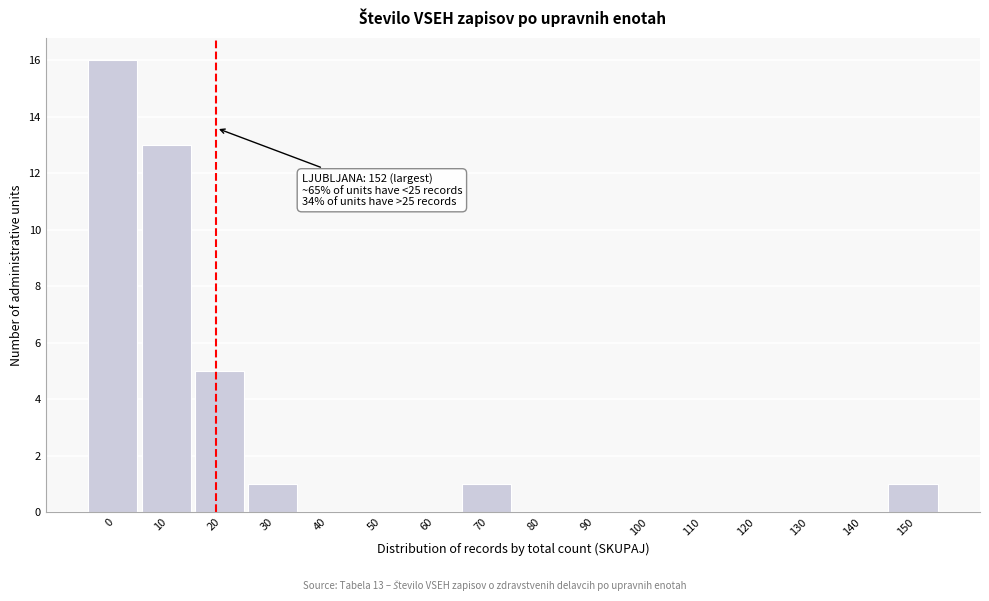

Reading left to right, extract all data points from this chart.

0=16	10=13	20=5	30=1	40=0	50=0	60=0	70=1	80=0	90=0	100=0	110=0	120=0	130=0	140=0	150=1